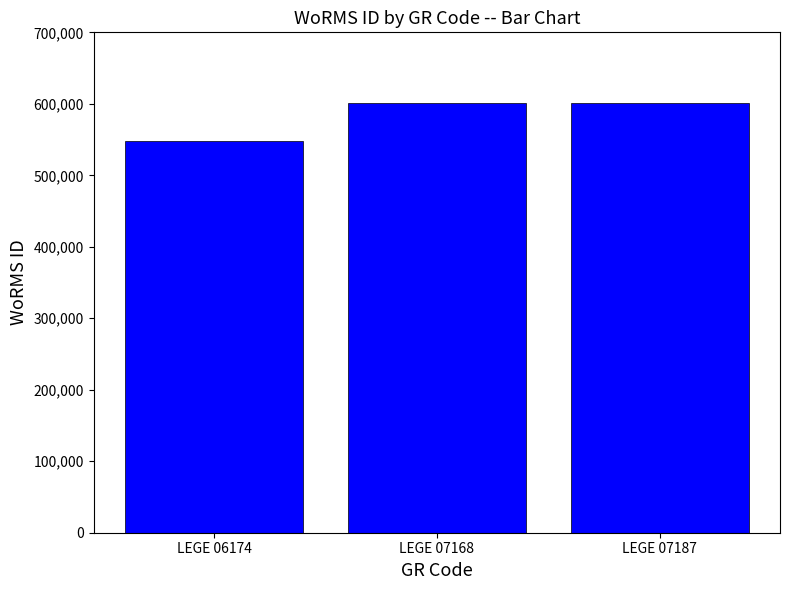

What is the change in value from LEGE 06174 to LEGE 07187?

+53530